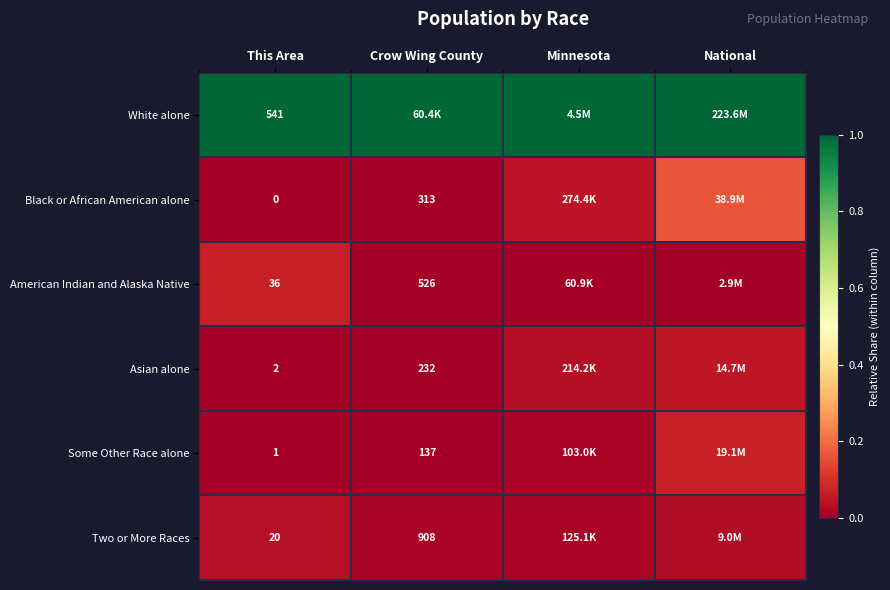

At This Area, list the series in order from largest to smallest.

White alone, American Indian and Alaska Native, Two or More Races, Asian alone, Some Other Race alone, Black or African American alone